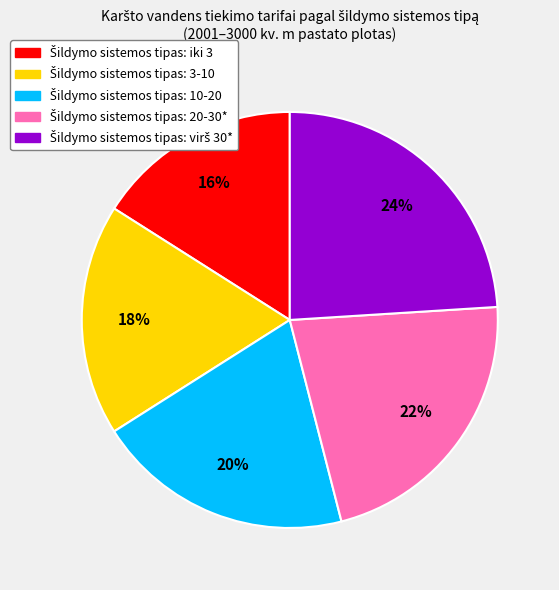

Does any single category account for the majority?

No